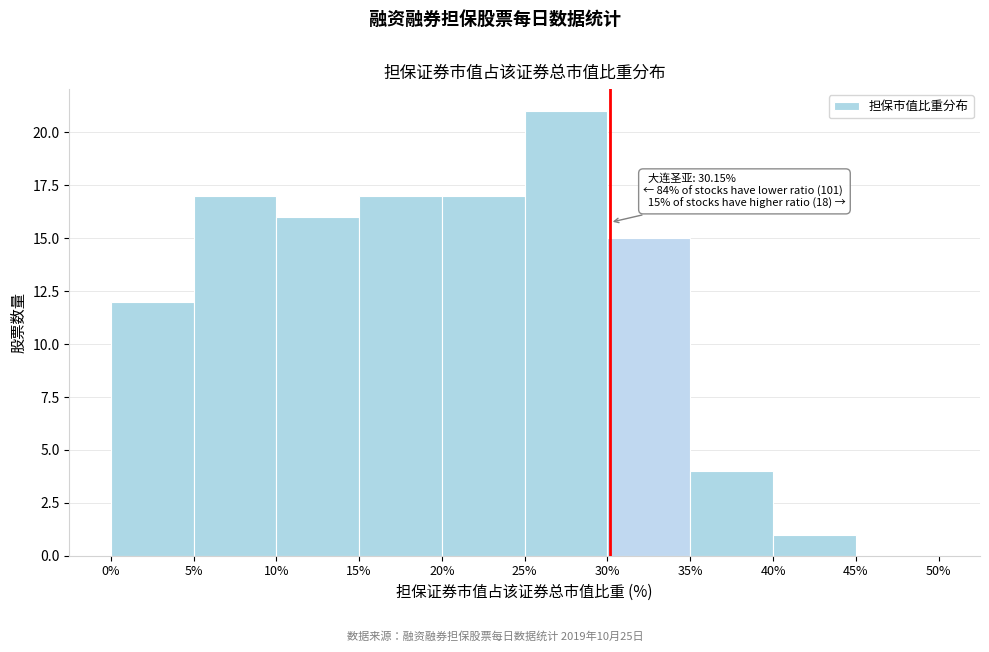

Over which range of the x-axis is the bar tallest?

25% to 30%